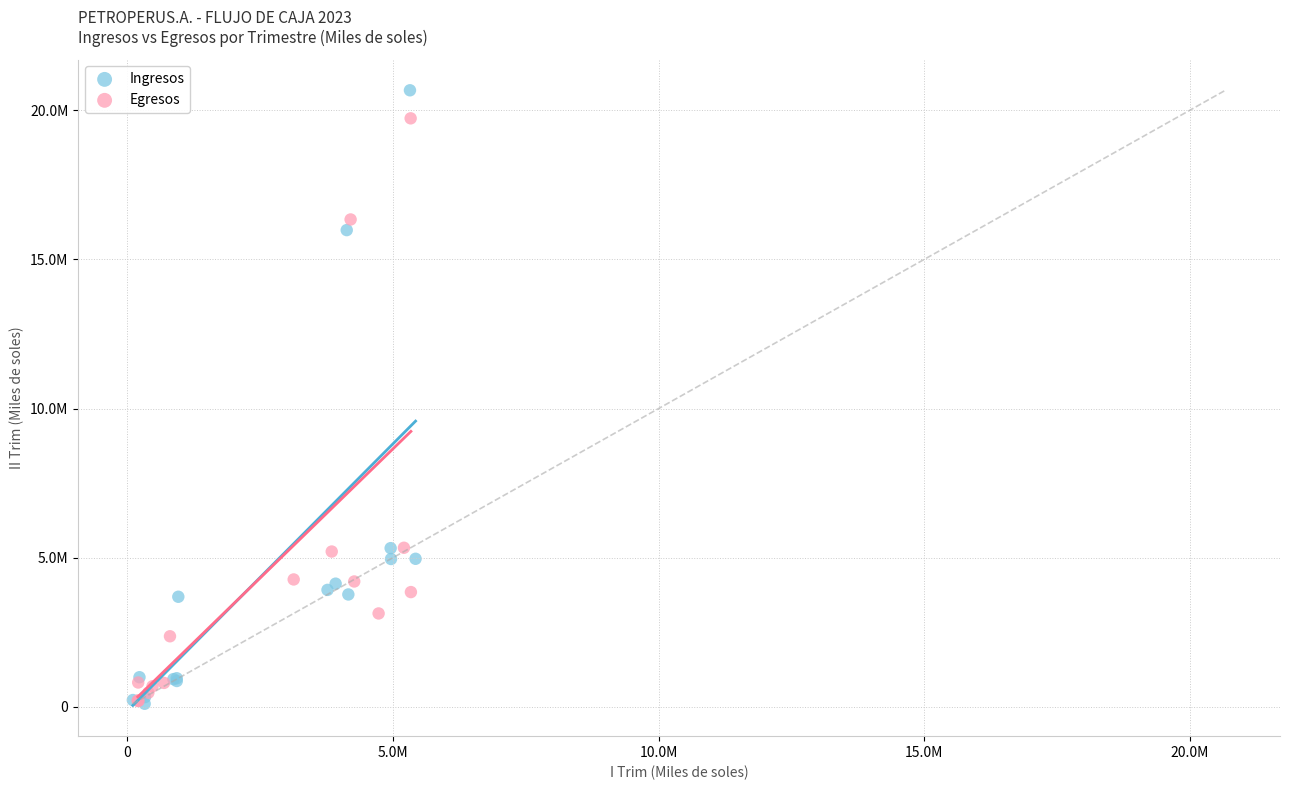

What are all the series names shown in the legend?

Ingresos, Egresos